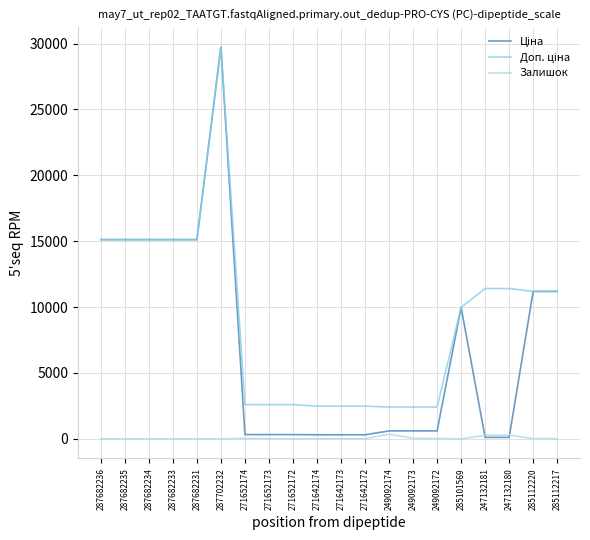

What is the total value across all series at 271652174?

2960.1